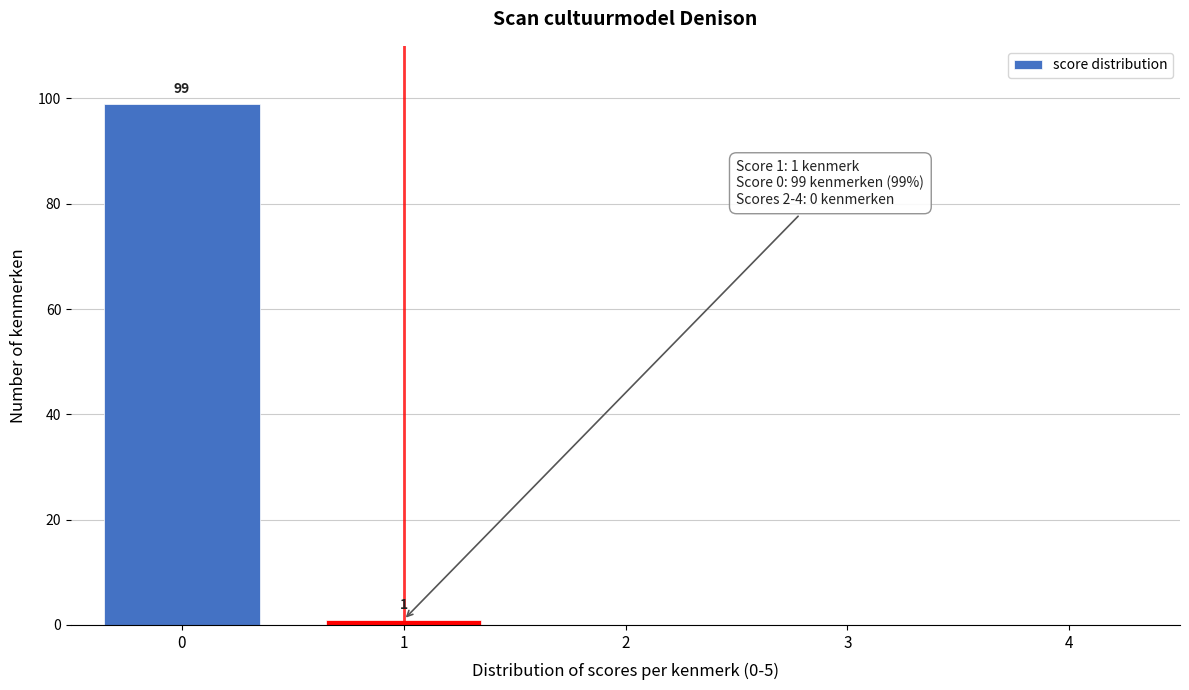

Reading left to right, what are all the values shown in this chart?

0=99	1=1	2=0	3=0	4=0